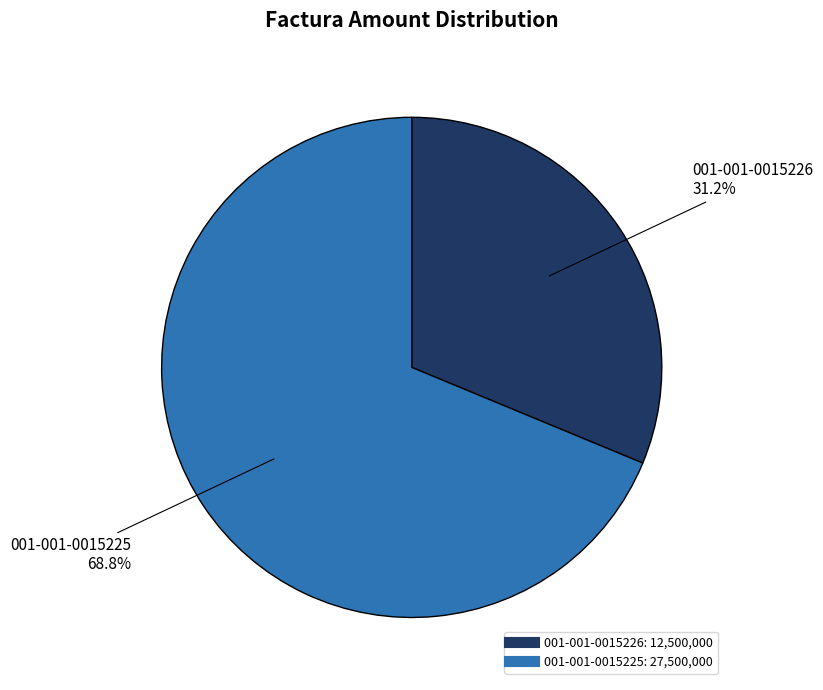

To the nearest percent, what portion does 001-001-0015226 represent?

31%